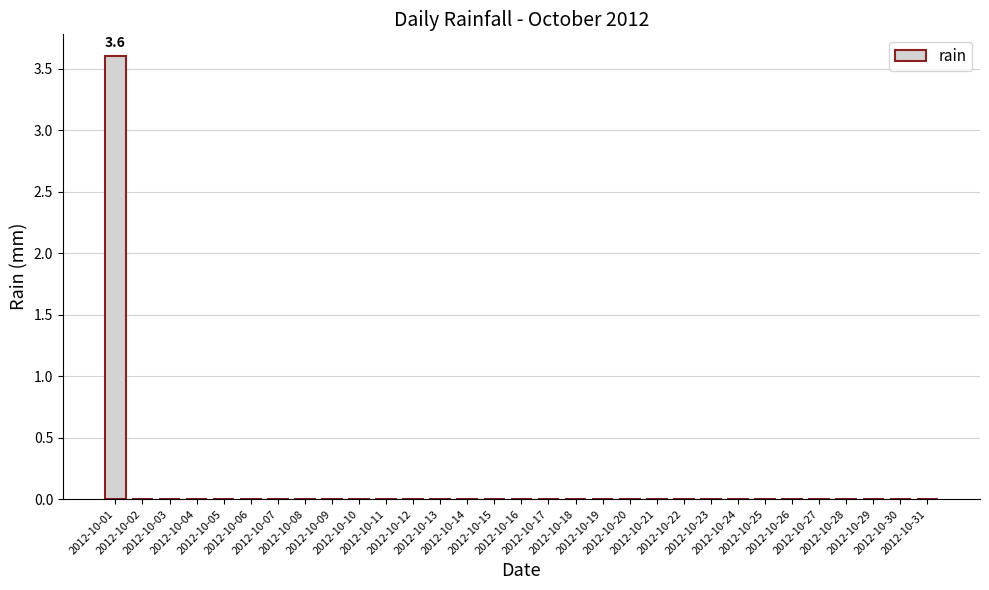

The chart shows a value of 0.0 at 2012-10-04. True or false?

True